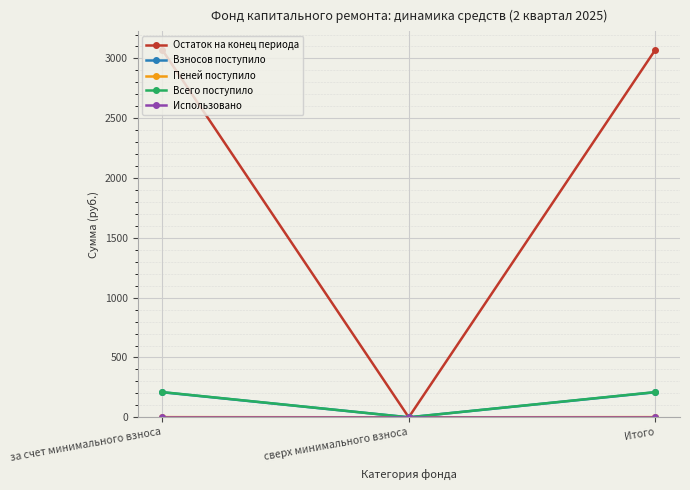

Is this an area chart (filled region under the line)?

No